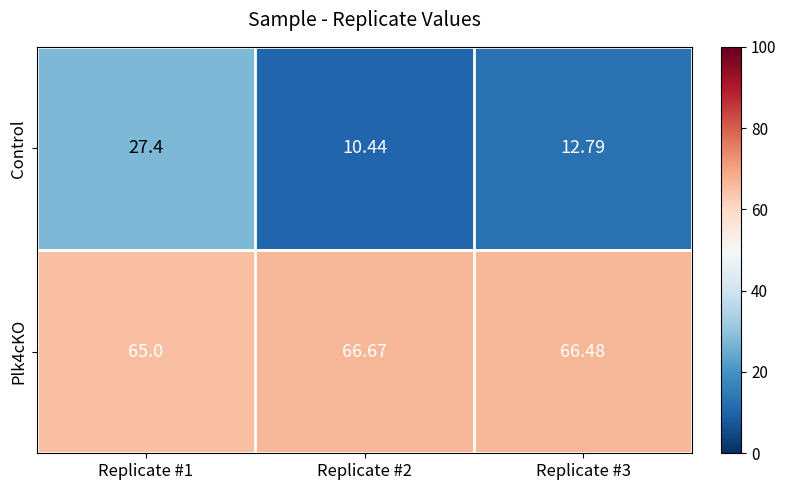

Rank the series at Replicate #1 from highest to lowest value.

Plk4cKO, Control